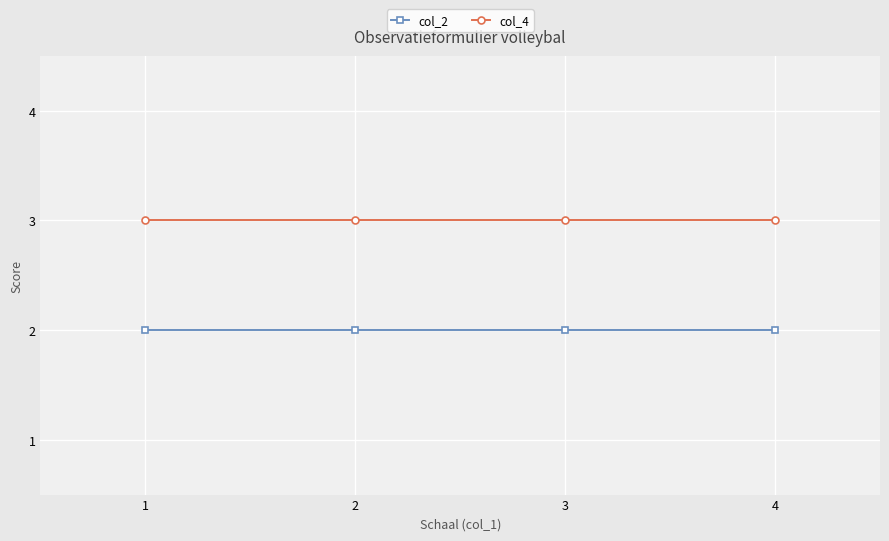

Is the value of col_2 at 3 greater than the value of col_4 at 1?

No